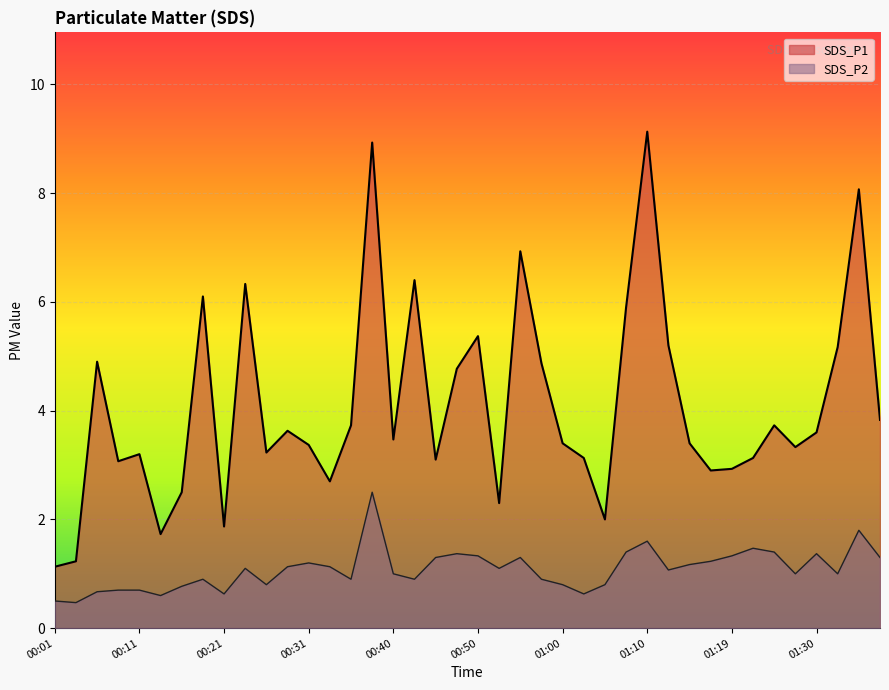

In SDS_P2, how many points are higher than both neighbors (excluding endpoints)?

10